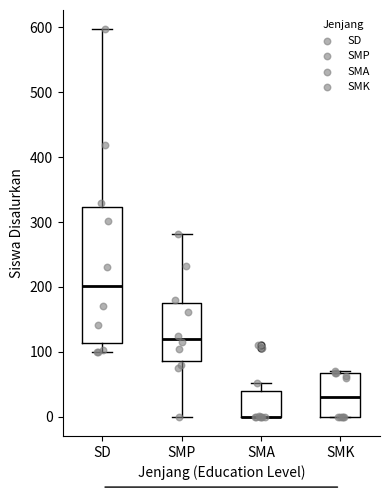

Reading left to right, transcribe this box plot: for each box, give where its median line is, the range the box spans, and where its two whiskers end, as read against the y-axis. The values are not printed on the chart, so give them approximately, as read against the axis.

SD: median 200, box 110 to 320, whiskers 100 to 600
SMP: median 120, box 90 to 180, whiskers 0 to 280
SMA: median 0 (drawn on the box's lower edge), box 0 to 40, whiskers 0 to 50
SMK: median 30, box 0 to 70, whiskers 0 to 70 (just above the box's upper edge)